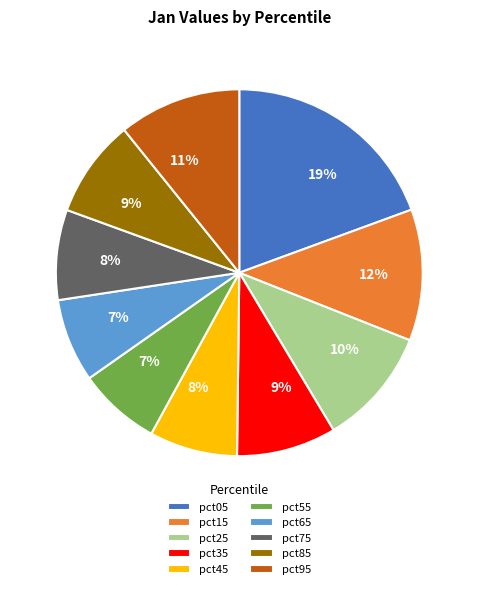

Is the sum of pct75 and pct35 greater than half?

No